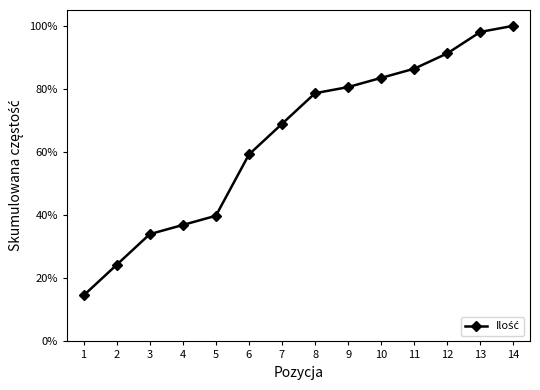

True or false: there are more than 0 points higher than both neighbors.

False